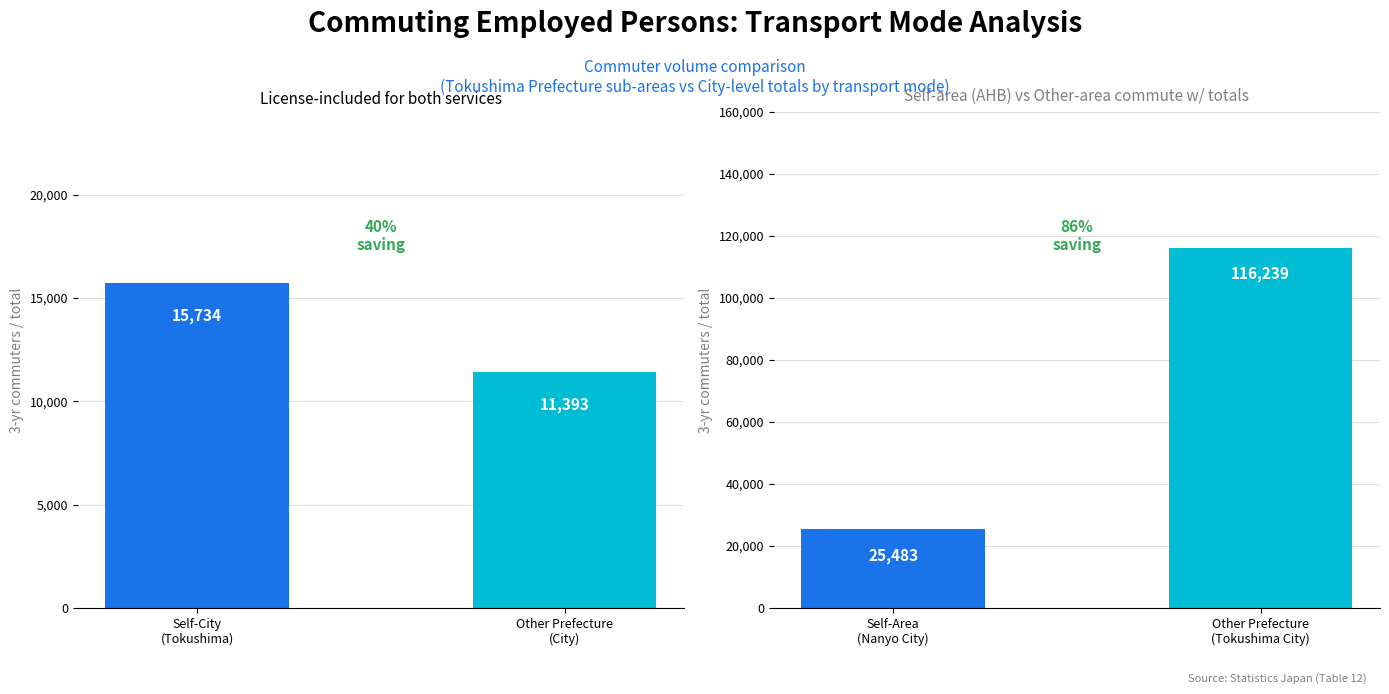

How many groups of bars are there?

2